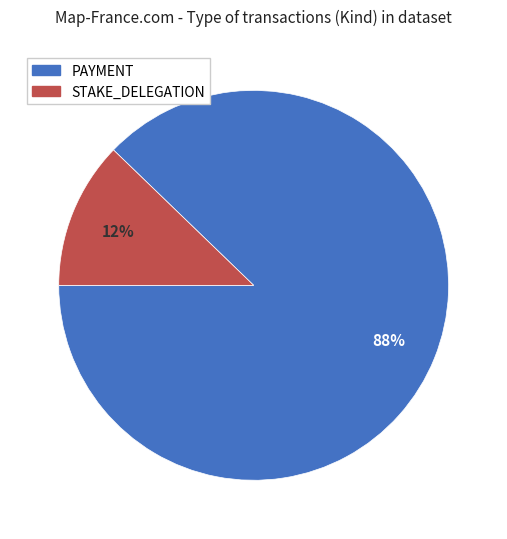

What is the largest slice in the pie chart?

PAYMENT